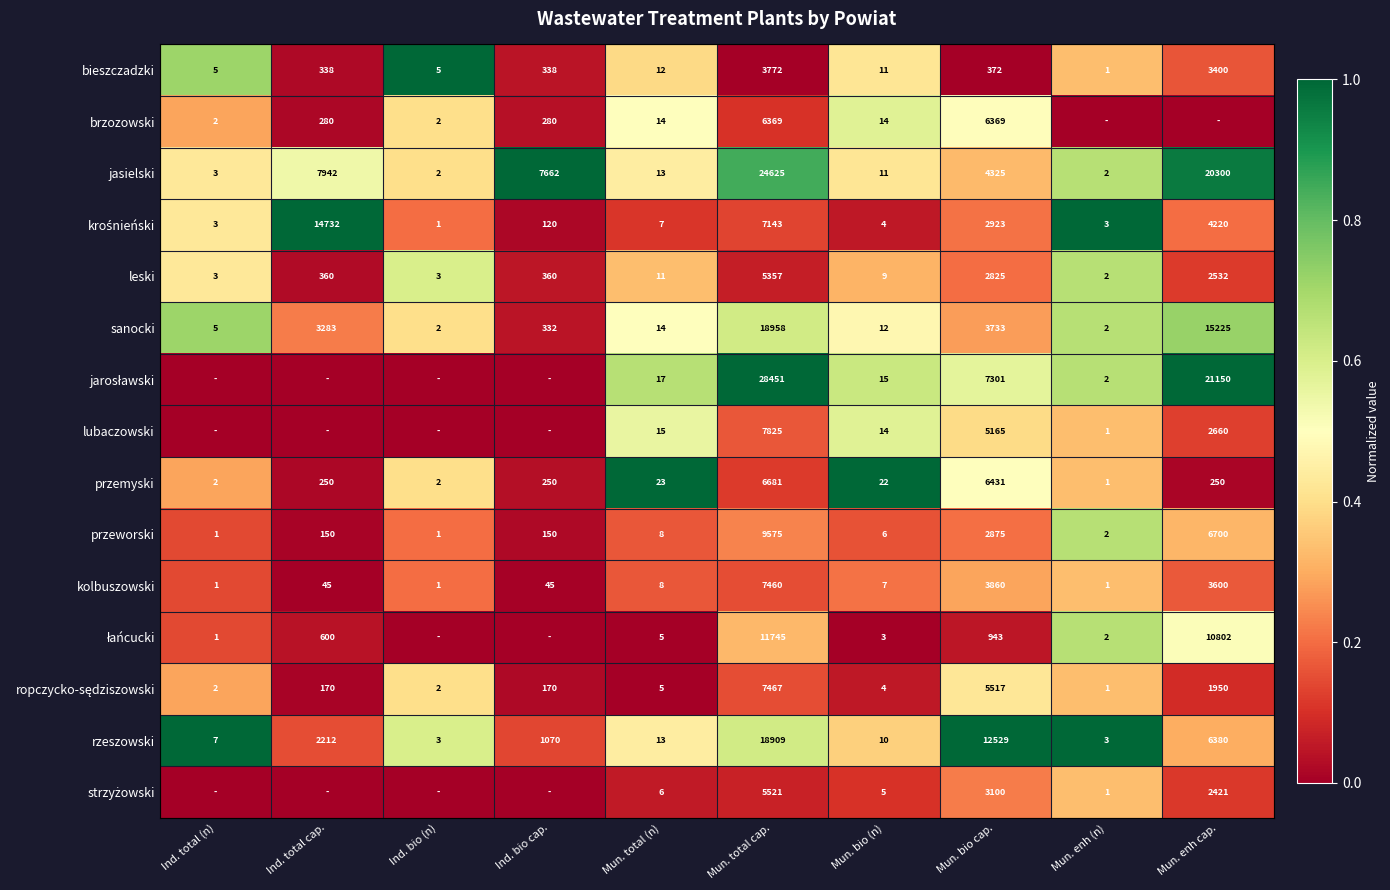

Is it true that rzeszowski equals 1 at Ind. bio (n)?

False